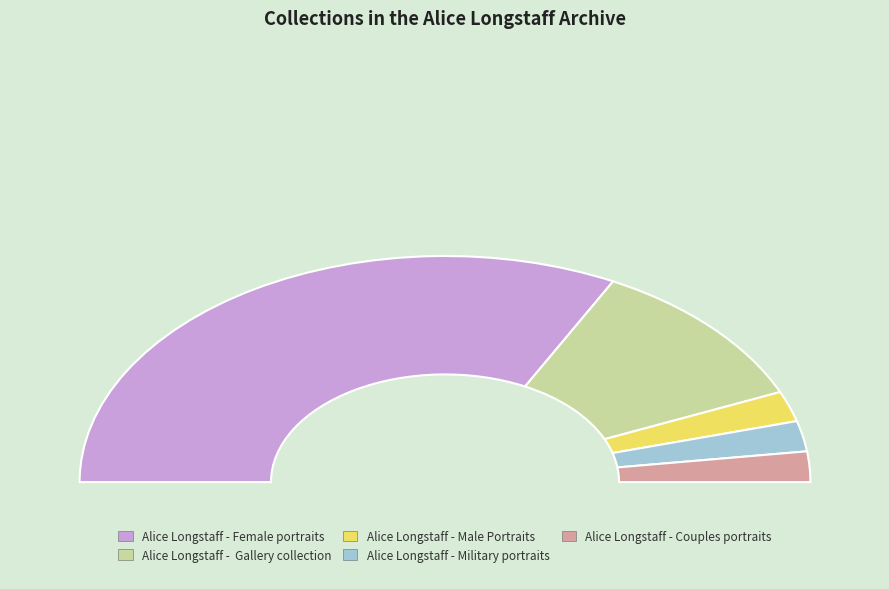

What portion of the pie excludes Alice Longstaff - Couples portraits?

95.7%